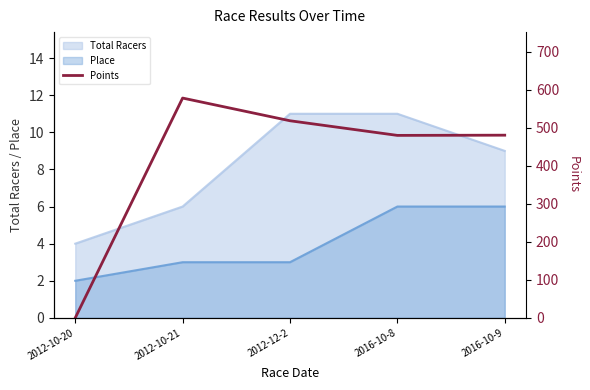

What is the label of the 1st point from the left?

2012-10-20